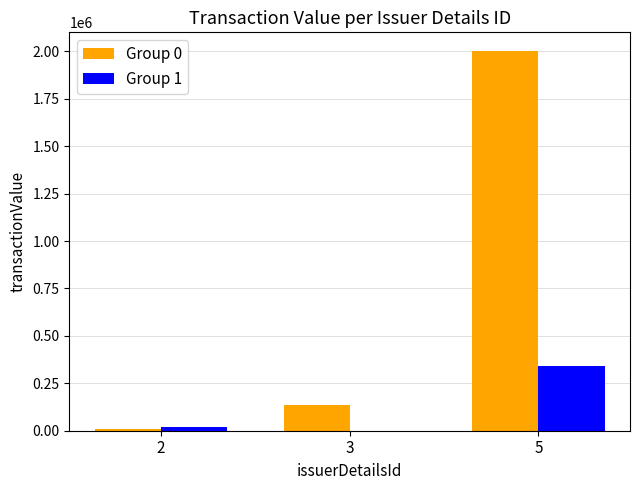

How many data points does each series have?

3